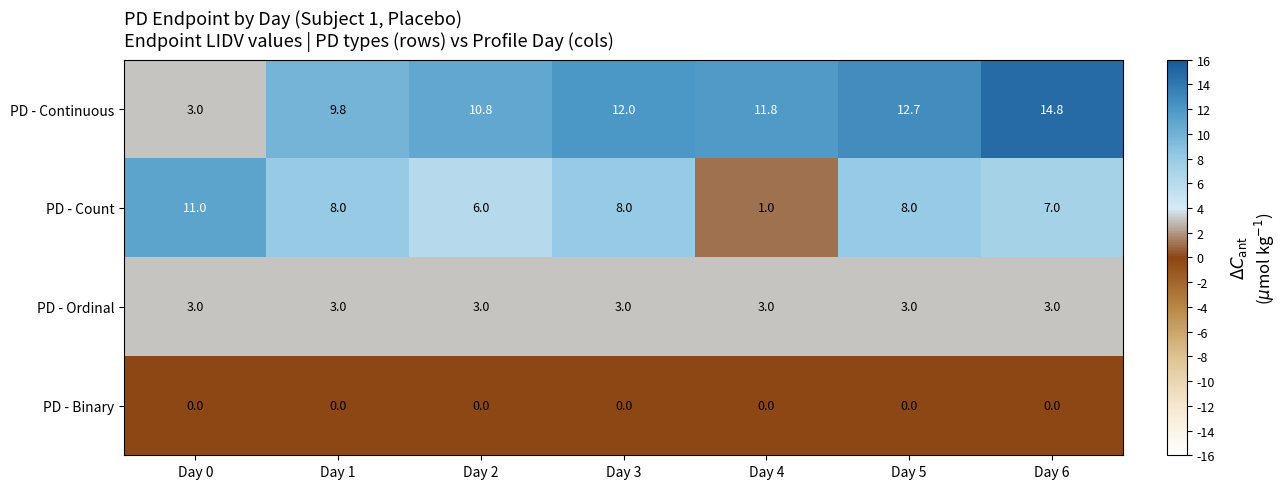

Which series has the largest range (max minus min)?

PD - Continuous